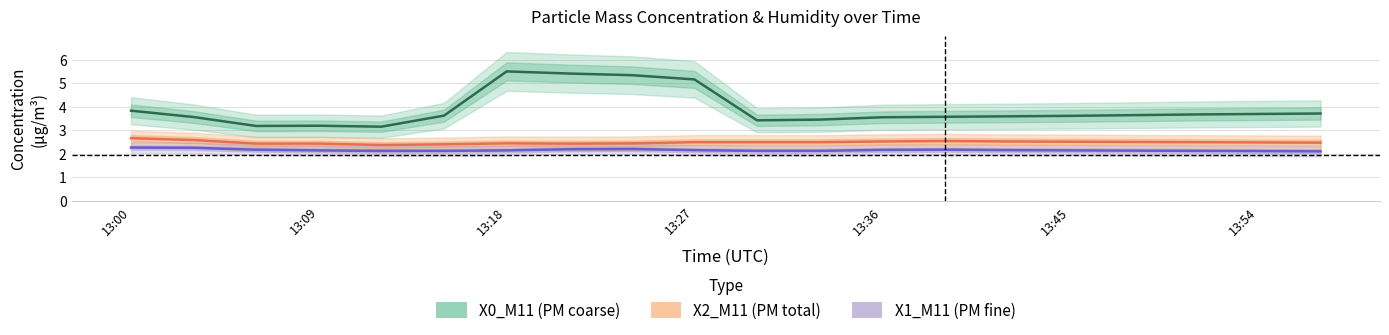

How many categories are shown in the chart?

20